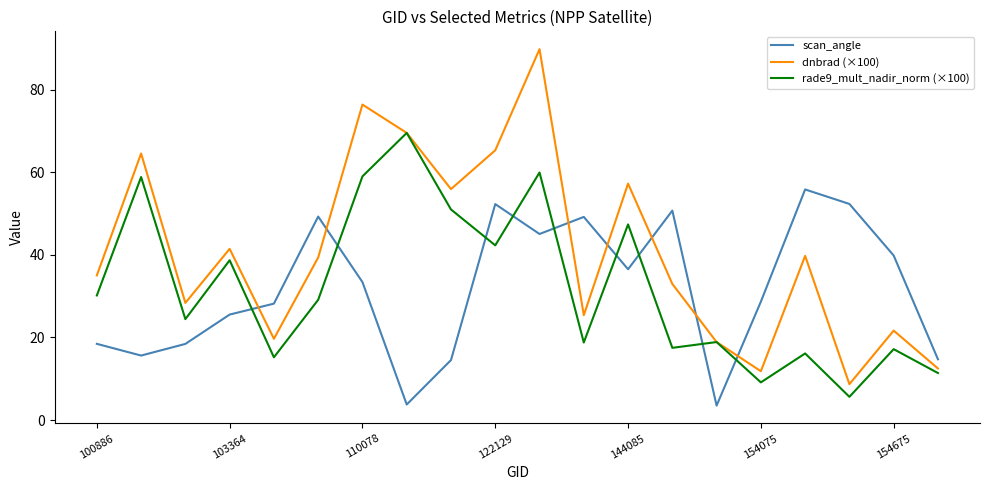

Which series has the widest spread of values?

dnbrad (×100)